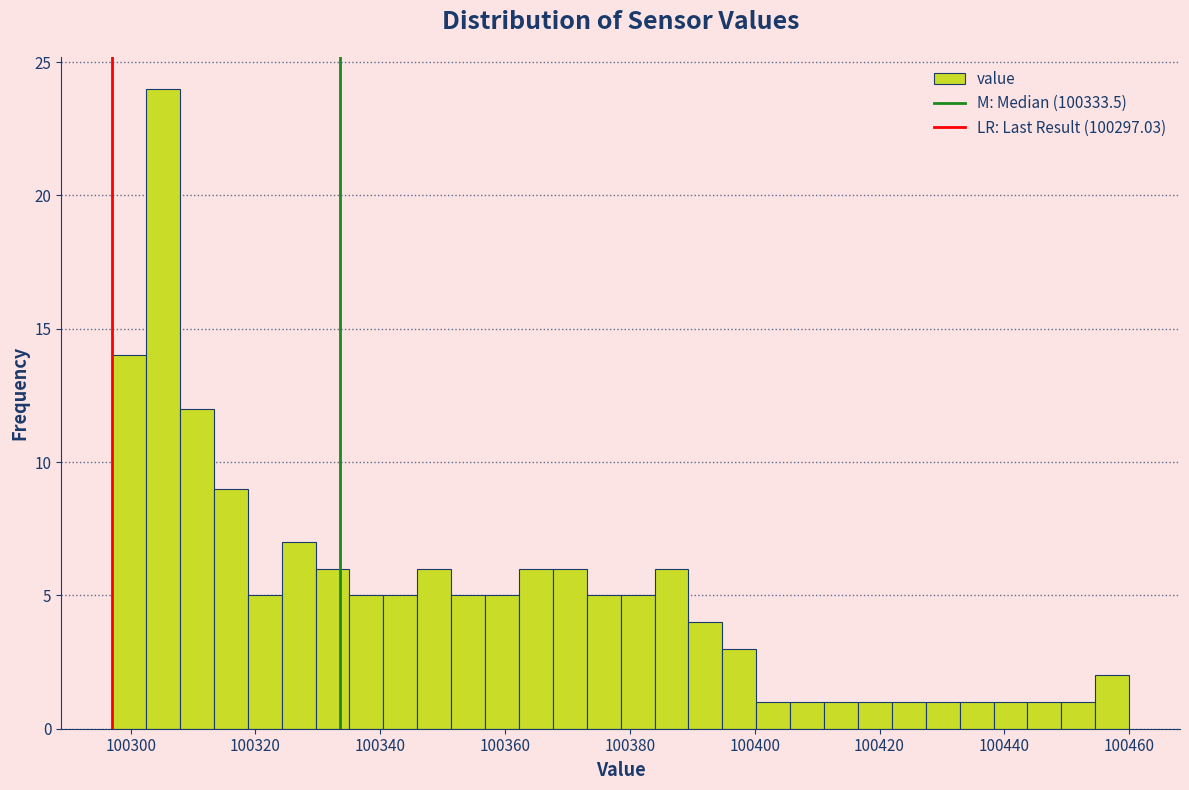

Around what value on the x-axis is the tallest bar? Give the approximate position of its centre, as read against the axis.

100306